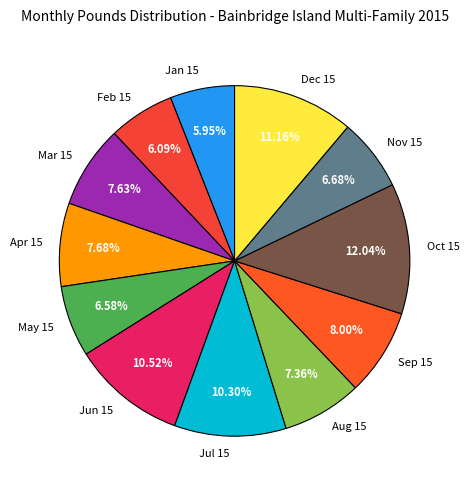

What is the ratio of the value at Feb 15 to the value at Dec 15?

0.5